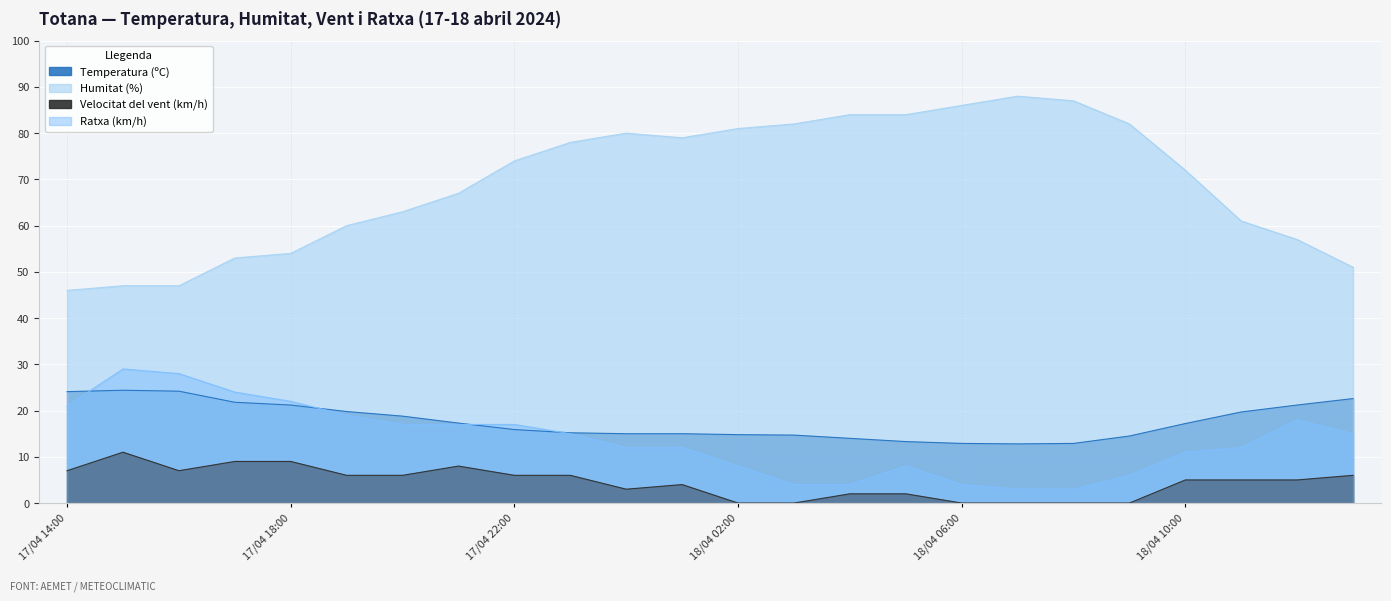

Reading left to right, list all the values displayed in this chart.

Temperatura (ºC): 24.1	24.4	24.2	21.8	21.2	19.8	18.8	17.3	15.9	15.2	15.0	15.0	14.8	14.7	14.0	13.3	12.9	12.8	12.9	14.5	17.2	19.7	21.2	22.6
Humitat (%): 46.0	47.0	47.0	53.0	54.0	60.0	63.0	67.0	74.0	78.0	80.0	79.0	81.0	82.0	84.0	84.0	86.0	88.0	87.0	82.0	72.0	61.0	57.0	51.0
Velocitat del vent (km/h): 7.0	11.0	7.0	9.0	9.0	6.0	6.0	8.0	6.0	6.0	3.0	4.0	0.0	0.0	2.0	2.0	0.0	0.0	0.0	0.0	5.0	5.0	5.0	6.0
Ratxa (km/h): 21.0	29.0	28.0	24.0	22.0	19.0	17.0	17.0	17.0	15.0	12.0	12.0	8.0	4.0	4.0	8.0	4.0	3.0	3.0	6.0	11.0	12.0	18.0	15.0